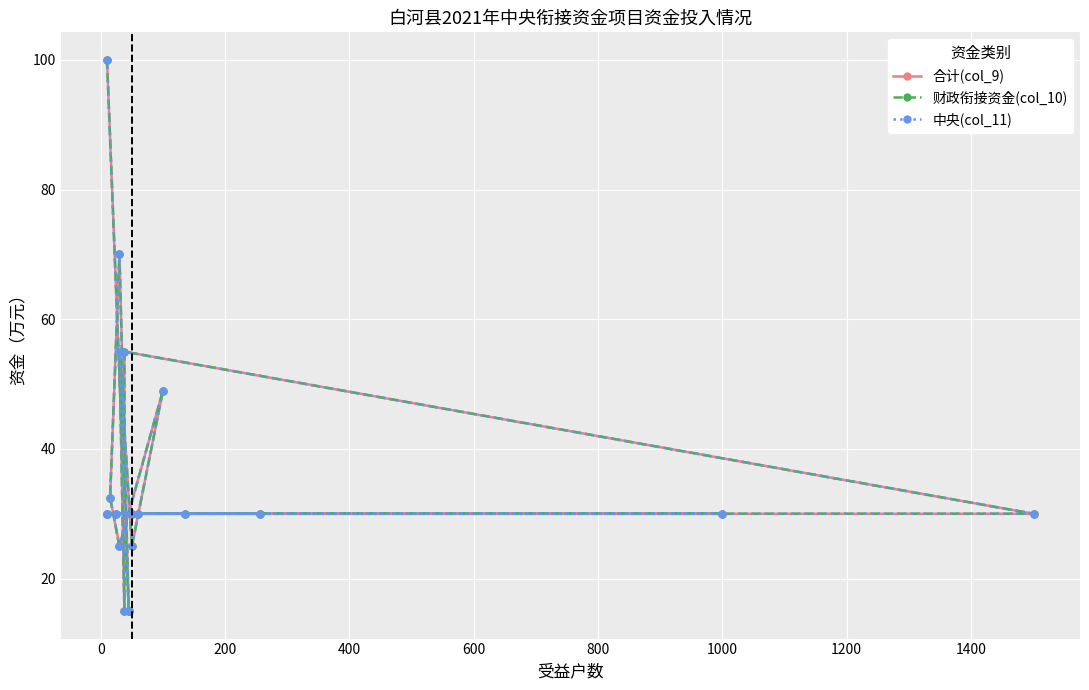

True or false: 中央(col_11) and 财政衔接资金(col_10) intersect in this chart.

False